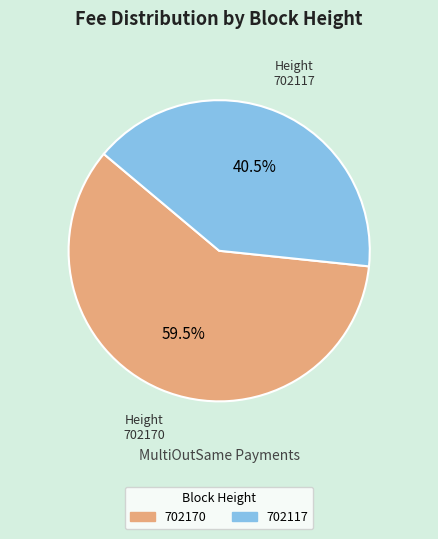

What is the total percentage of 702170 and 702117?

100.0%